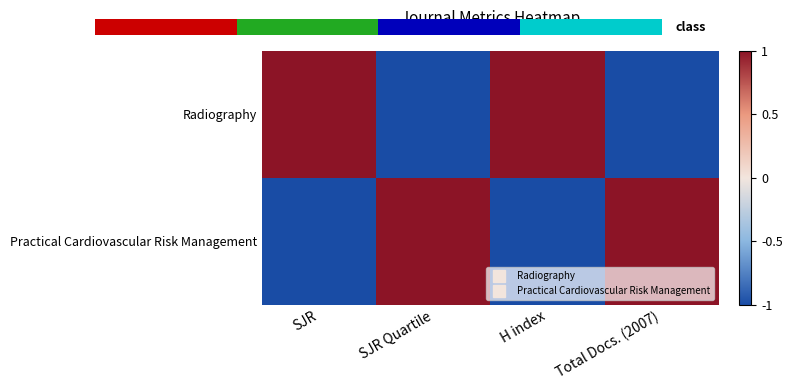

What is the approximate value of Practical Cardiovascular Risk Management at H index?

-1